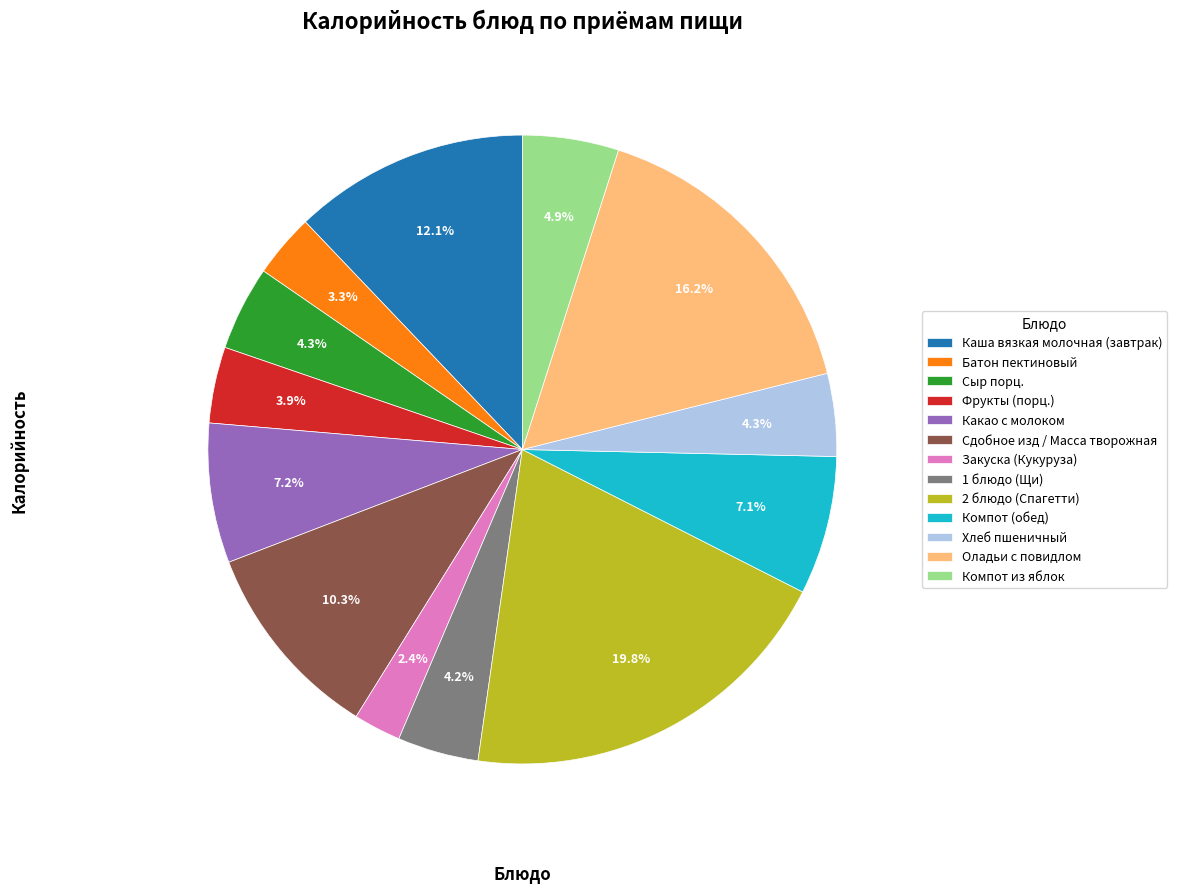

To the nearest percent, what portion does 1 блюдо (Щи) represent?

4%